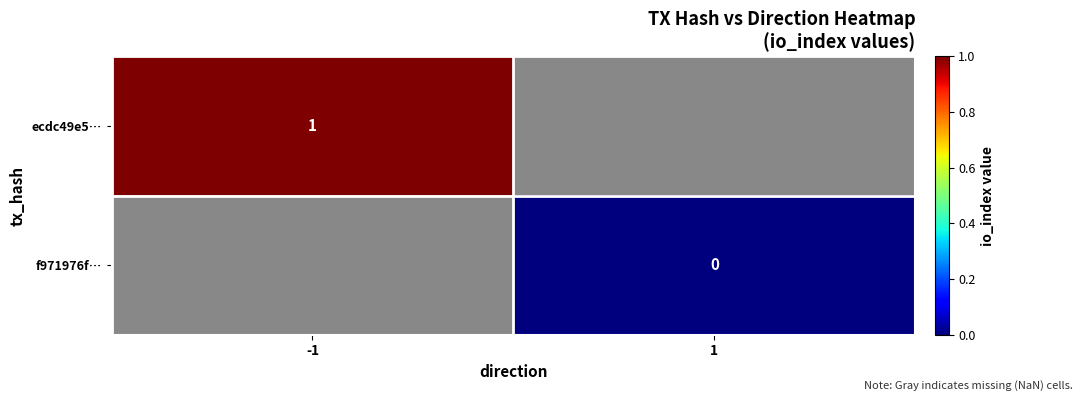

The ecdc49e5… series shows 1 at -1. True or false?

True